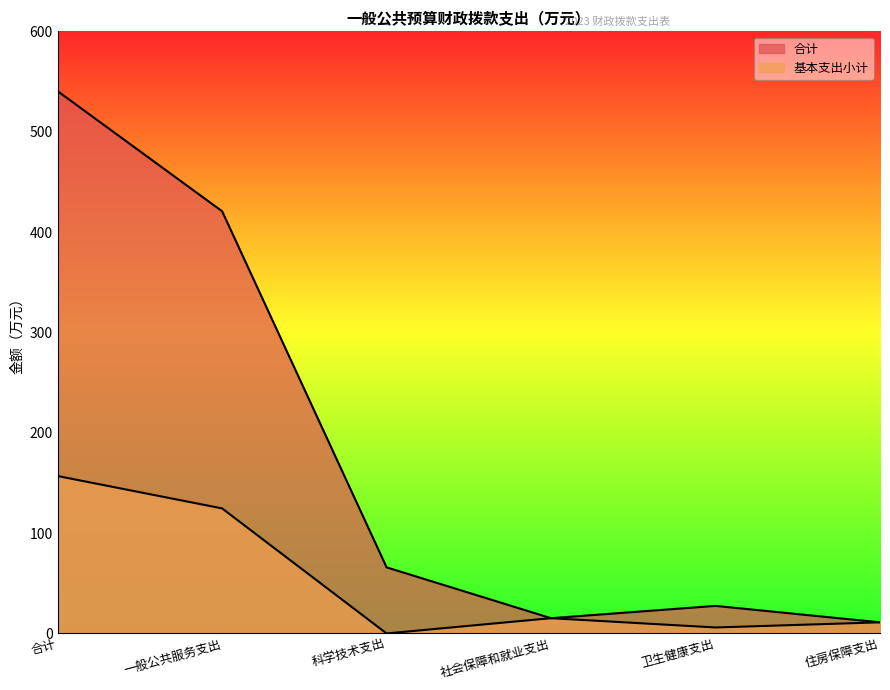

Which series has the largest range (max minus min)?

合计